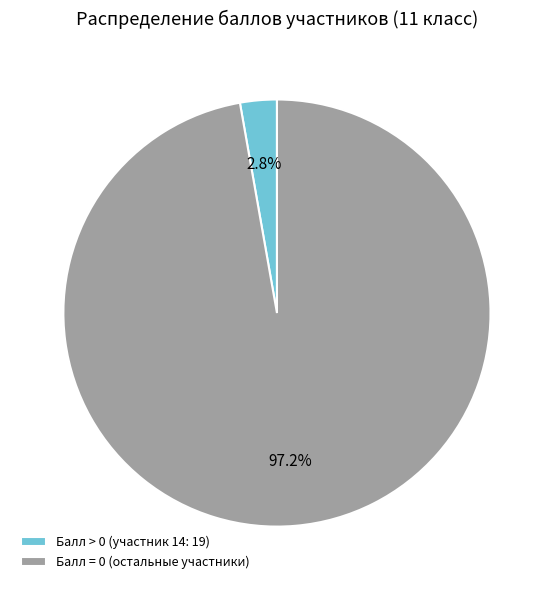

Rank the categories by value from lowest to highest.

Балл > 0 (участник 14: 19), Балл = 0 (остальные участники)